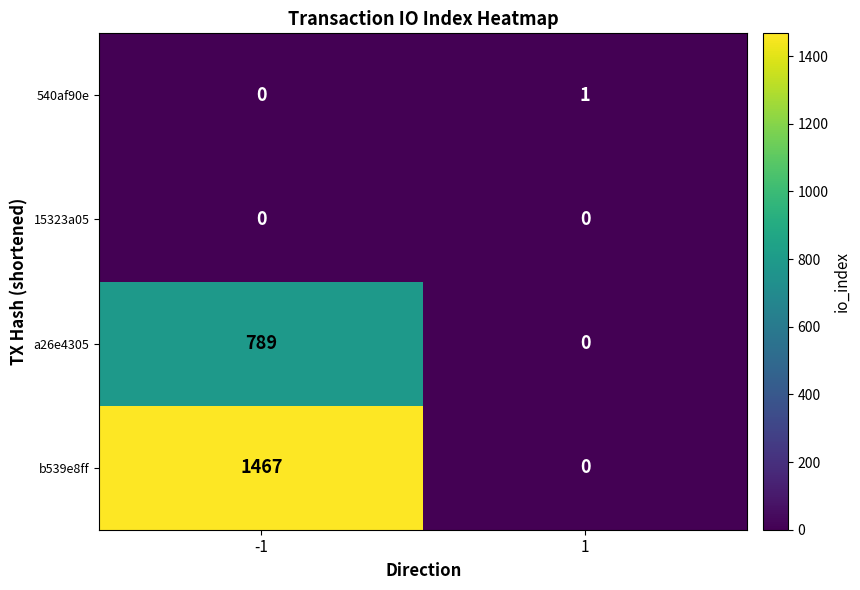

The value of 540af90e at -1 is 0. True or false?

True